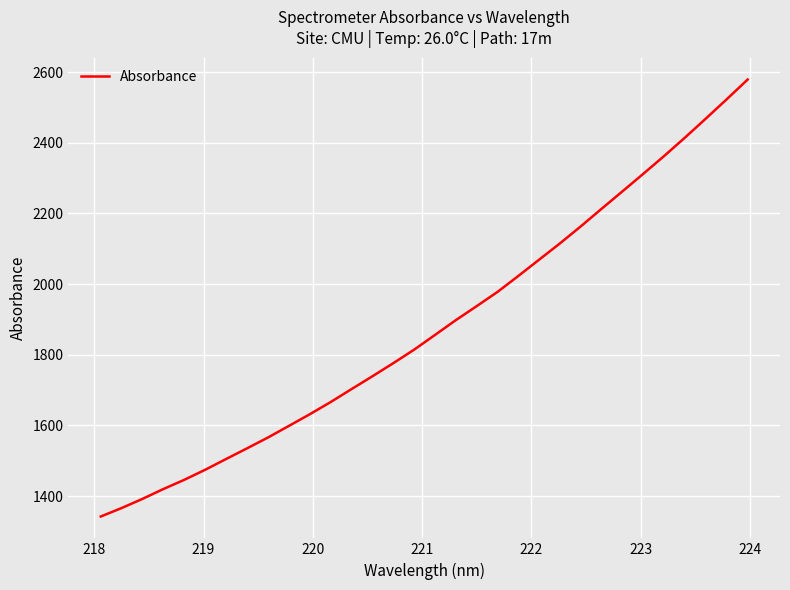

What is the difference between the maximum and minimum values?

1236.4